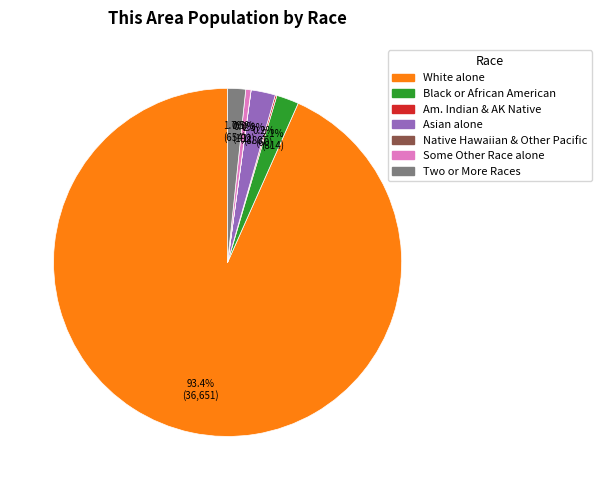

Which category has the biggest portion of the pie?

White alone